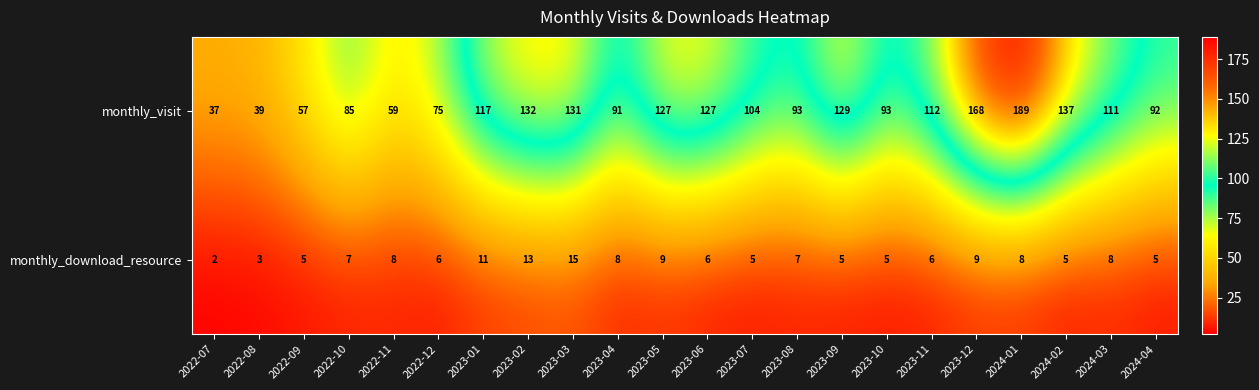

True or false: monthly_download_resource has a value of 5 at 2023-10.

True